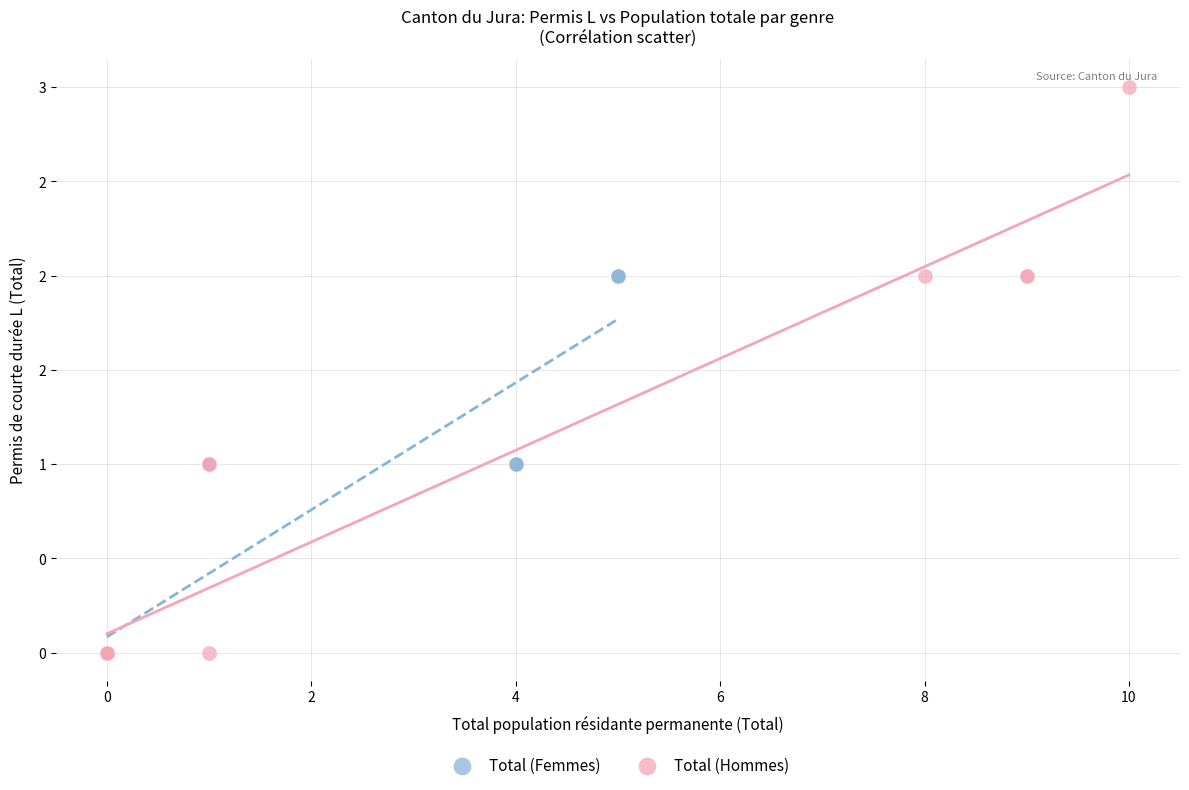

Which series contains the highest Y value?

Total (Hommes)